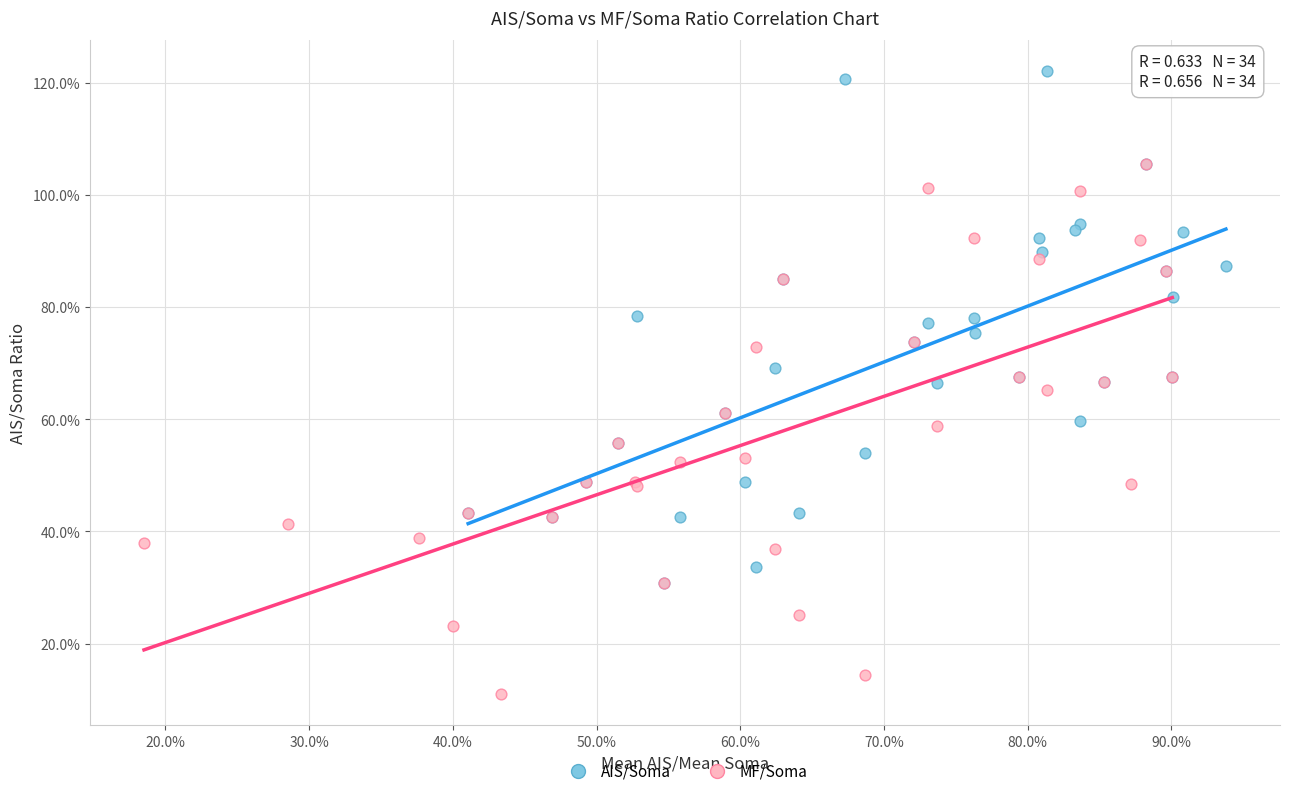

What are all the series names shown in the legend?

AIS/Soma, MF/Soma